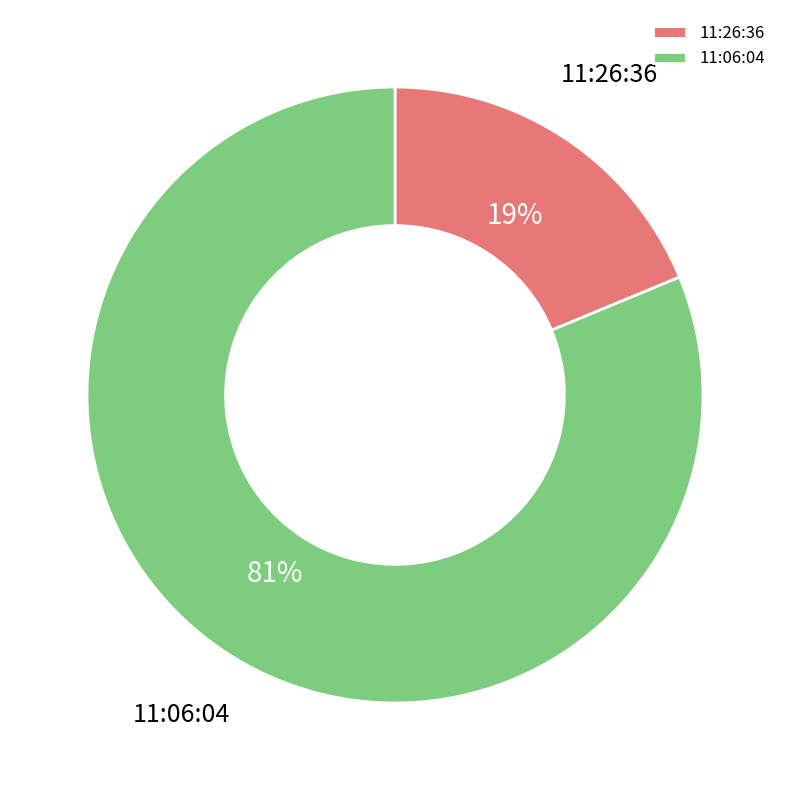

Do 11:26:36 and 11:06:04 together represent more than half of the pie?

Yes